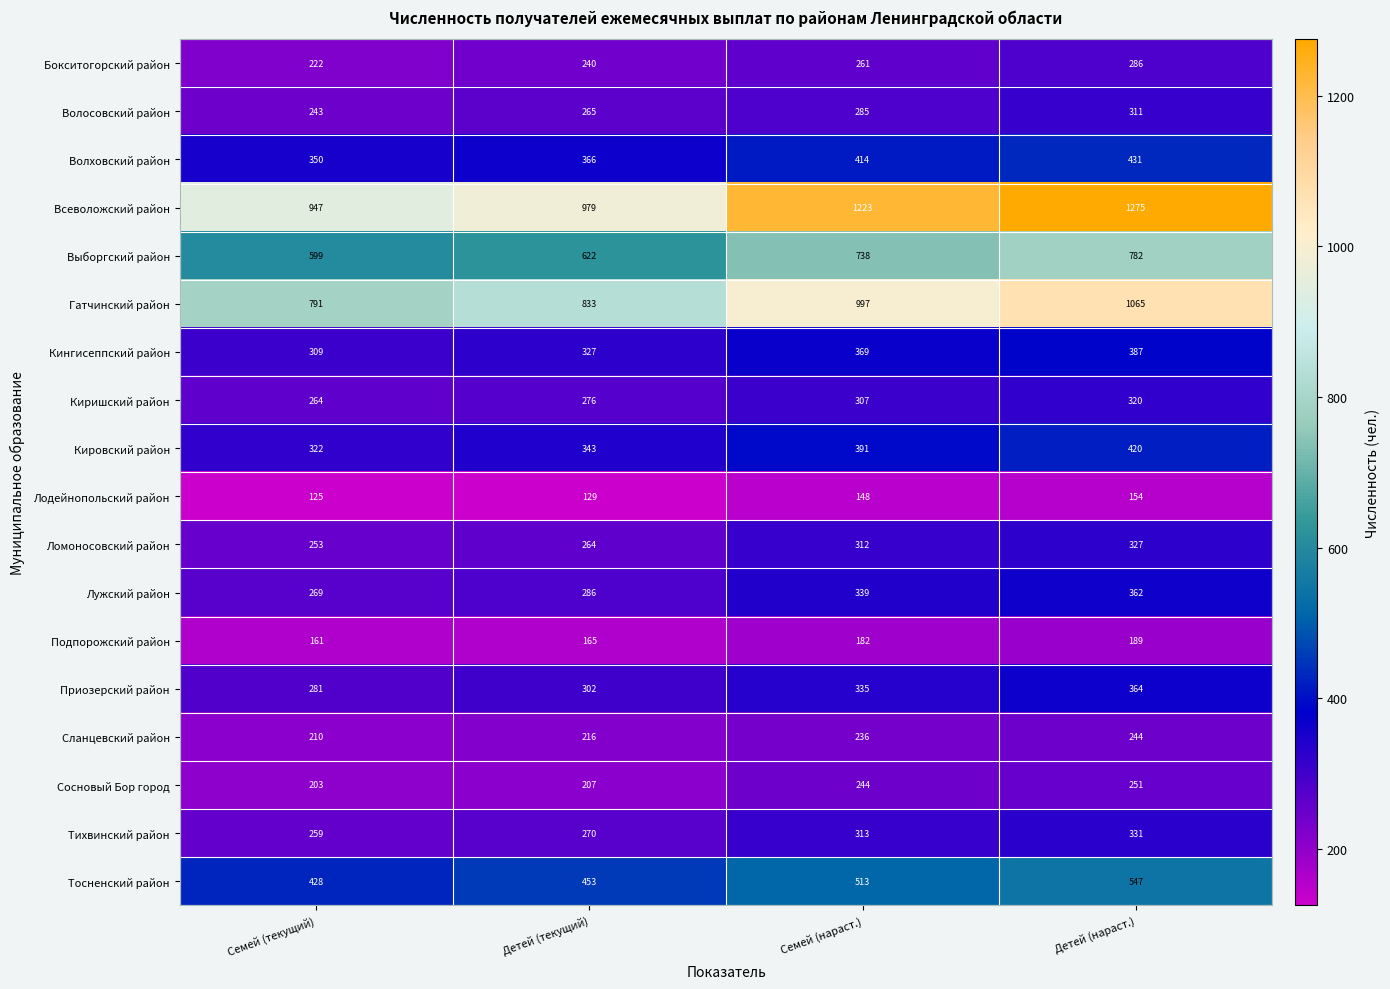

At which category is the sum across all series the highest?

Детей (нараст.)